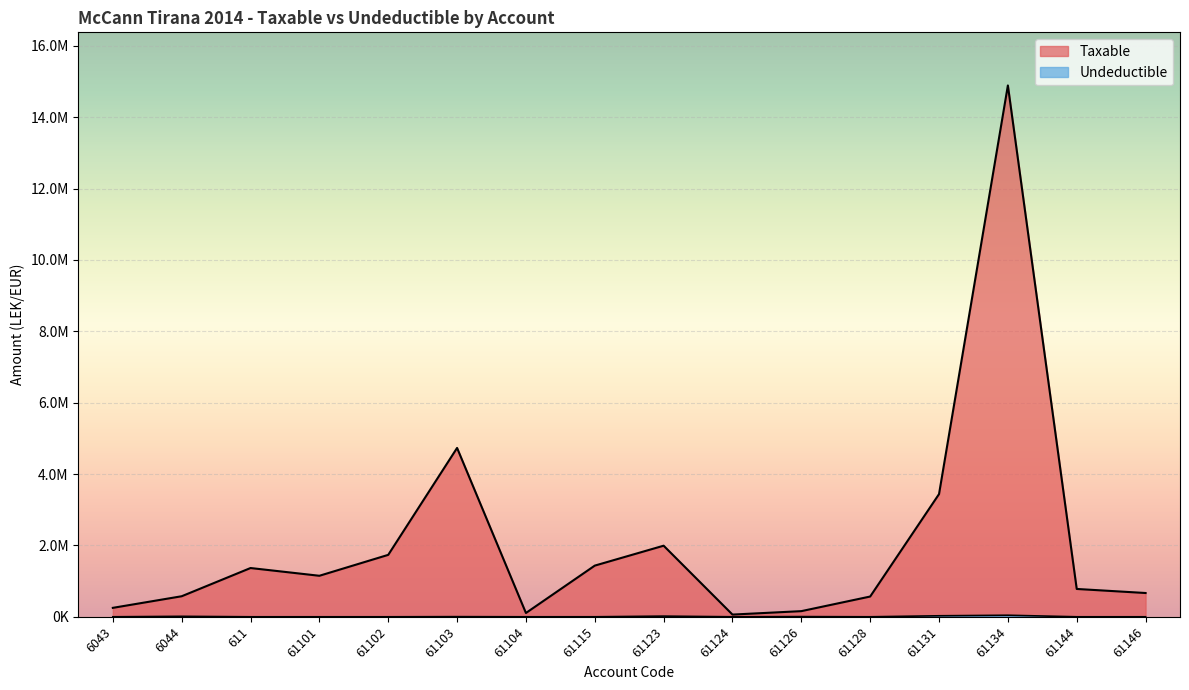

Where is Undeductible nearest to the value 21649?

61123